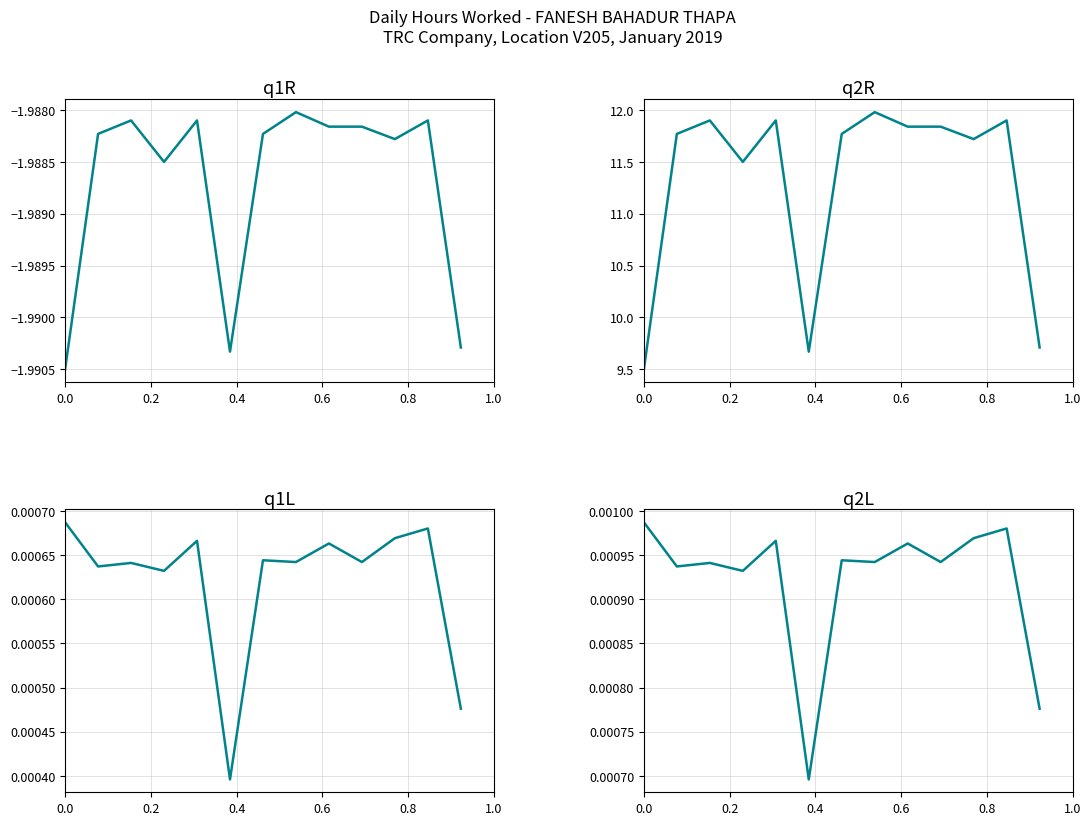

How many interior local peaks does the q1R series have?

4